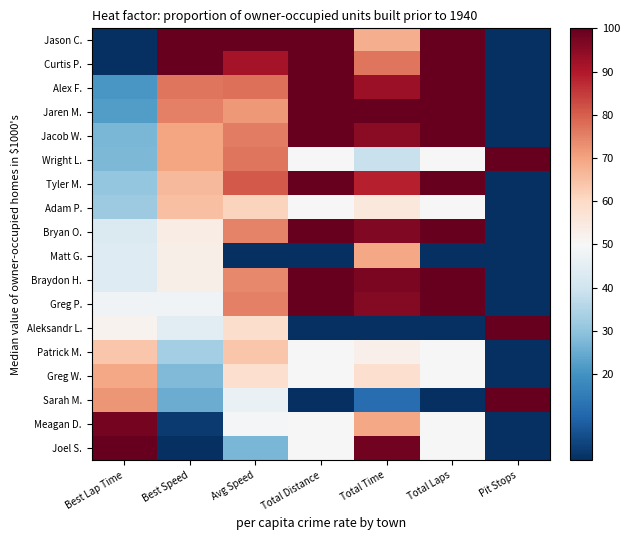

Reading left to right, what are all the values shown in this chart?

Jason C.: Best Lap Time=0.0	Best Speed=100.0	Avg Speed=100.0	Total Distance=100.0	Total Time=68.0	Total Laps=100.0	Pit Stops=0.0
Curtis P.: Best Lap Time=0.2	Best Speed=99.7	Avg Speed=91.6	Total Distance=100.0	Total Time=76.9	Total Laps=100.0	Pit Stops=0.0
Alex F.: Best Lap Time=20.8	Best Speed=76.7	Avg Speed=77.6	Total Distance=100.0	Total Time=92.8	Total Laps=100.0	Pit Stops=0.0
Jaren M.: Best Lap Time=22.3	Best Speed=75.2	Avg Speed=71.6	Total Distance=100.0	Total Time=100.0	Total Laps=100.0	Pit Stops=0.0
Jacob W.: Best Lap Time=27.1	Best Speed=69.9	Avg Speed=75.7	Total Distance=100.0	Total Time=95.1	Total Laps=100.0	Pit Stops=0.0
Wright L.: Best Lap Time=27.5	Best Speed=69.6	Avg Speed=76.6	Total Distance=50.0	Total Time=38.9	Total Laps=50.0	Pit Stops=100.0
Tyler M.: Best Lap Time=30.6	Best Speed=66.2	Avg Speed=80.8	Total Distance=100.0	Total Time=89.0	Total Laps=100.0	Pit Stops=0.0
Adam P.: Best Lap Time=31.9	Best Speed=64.9	Avg Speed=61.3	Total Distance=50.0	Total Time=55.4	Total Laps=50.0	Pit Stops=0.0
Bryan O.: Best Lap Time=42.9	Best Speed=53.6	Avg Speed=74.7	Total Distance=100.0	Total Time=96.3	Total Laps=100.0	Pit Stops=0.0
Matt G.: Best Lap Time=43.4	Best Speed=53.1	Avg Speed=0.0	Total Distance=0.0	Total Time=69.4	Total Laps=0.0	Pit Stops=0.0
Braydon H.: Best Lap Time=43.4	Best Speed=53.0	Avg Speed=74.0	Total Distance=100.0	Total Time=97.1	Total Laps=100.0	Pit Stops=0.0
Greg P.: Best Lap Time=48.1	Best Speed=48.3	Avg Speed=75.2	Total Distance=100.0	Total Time=95.7	Total Laps=100.0	Pit Stops=0.0
Aleksandr L.: Best Lap Time=51.9	Best Speed=44.6	Avg Speed=58.8	Total Distance=0.0	Total Time=0.0	Total Laps=0.0	Pit Stops=100.0
Patrick M.: Best Lap Time=63.8	Best Speed=32.9	Avg Speed=63.8	Total Distance=50.0	Total Time=52.6	Total Laps=50.0	Pit Stops=0.0
Greg W.: Best Lap Time=69.3	Best Speed=27.7	Avg Speed=58.5	Total Distance=50.0	Total Time=58.6	Total Laps=50.0	Pit Stops=0.0
Sarah M.: Best Lap Time=72.1	Best Speed=25.1	Avg Speed=46.8	Total Distance=0.0	Total Time=11.9	Total Laps=0.0	Pit Stops=100.0
Meagan D.: Best Lap Time=97.7	Best Speed=2.0	Avg Speed=49.5	Total Distance=50.0	Total Time=69.2	Total Laps=50.0	Pit Stops=0.0
Joel S.: Best Lap Time=100.0	Best Speed=0.0	Avg Speed=27.3	Total Distance=50.0	Total Time=98.4	Total Laps=50.0	Pit Stops=0.0